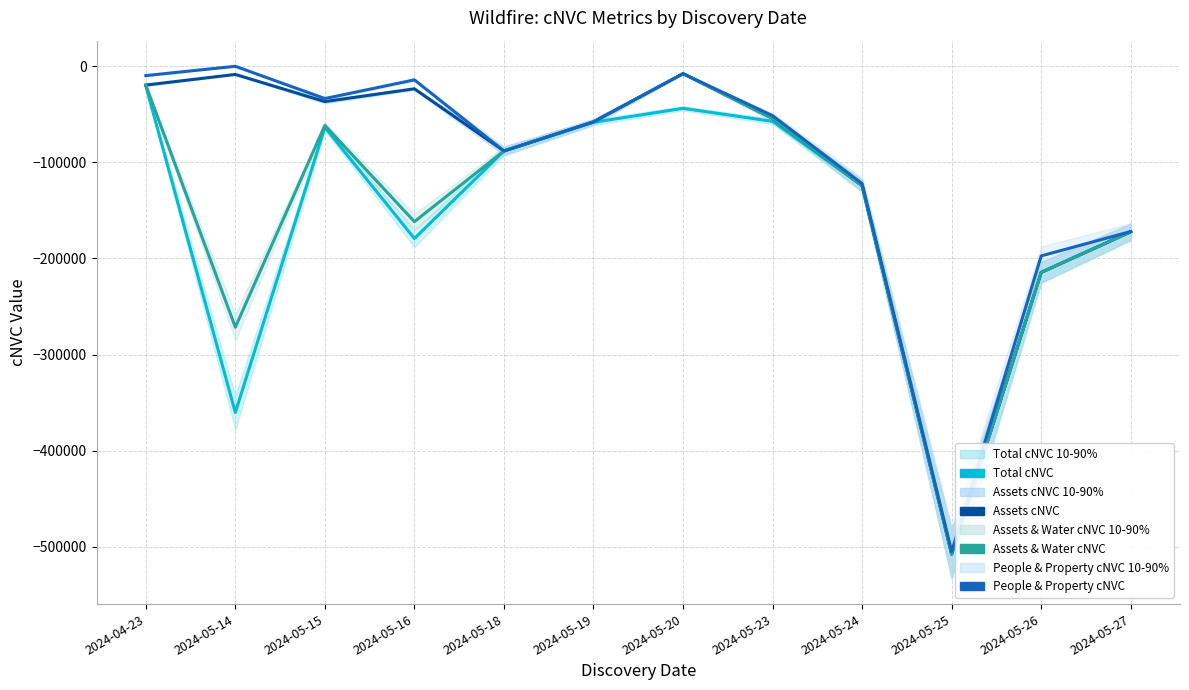

What is the difference between the maximum and minimum values in the People & Property cNVC series?

504934